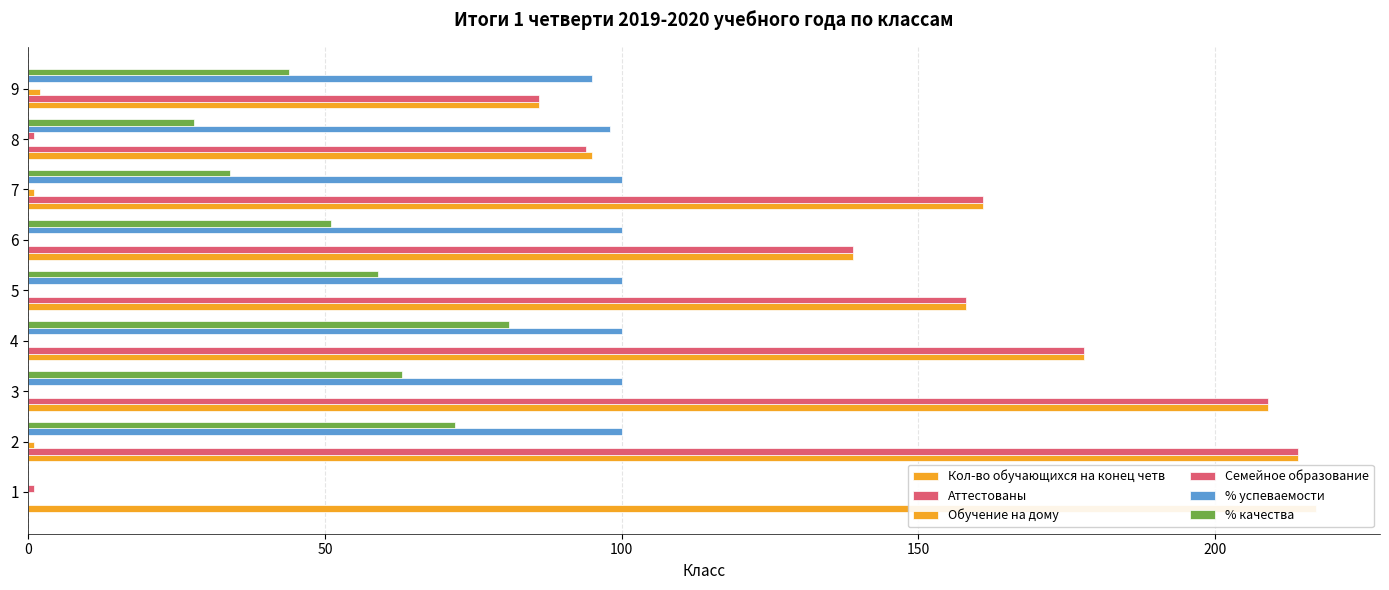

What is the maximum value shown in the chart?

217